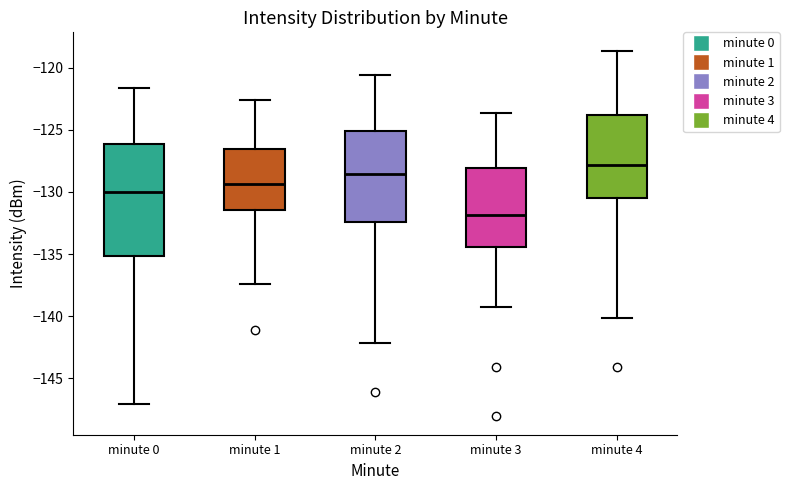

Reading left to right, transcribe this box plot: for each box, give where its median line is, the range the box spans, and where its two whiskers end, as read against the y-axis. The values are not printed on the chart, so give them approximately, as read against the axis.

minute 0: median -130.0, box -135.0 to -126.0, whiskers -147.0 to -121.5
minute 1: median -129.5, box -131.5 to -126.5, whiskers -137.5 to -122.5
minute 2: median -128.5, box -132.5 to -125.0, whiskers -142.0 to -120.5
minute 3: median -132.0, box -134.5 to -128.0, whiskers -139.0 to -123.5
minute 4: median -128.0, box -130.5 to -124.0, whiskers -140.0 to -118.5